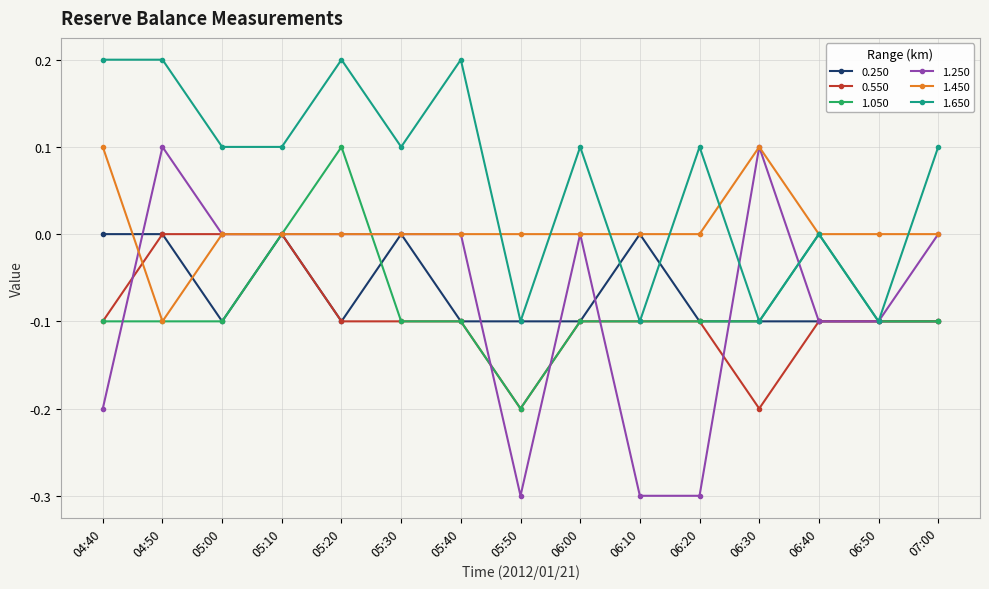

What is the lowest value of the 1.650 series?

-0.1